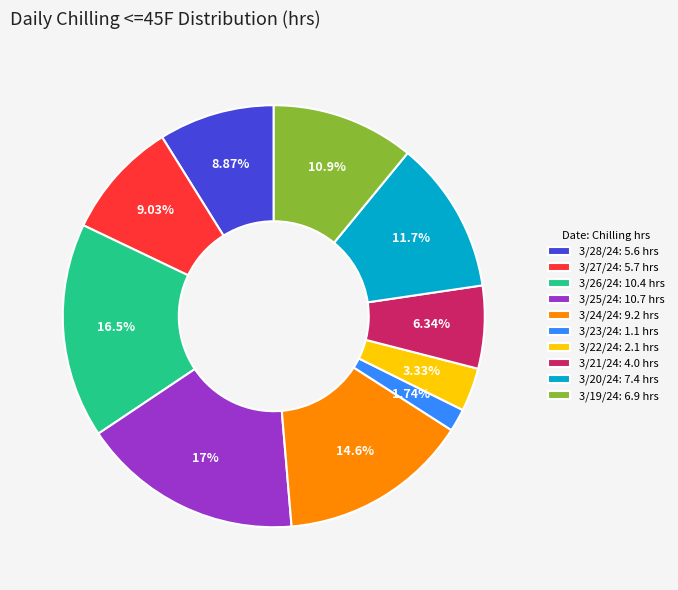

Is there a majority slice in this chart?

No